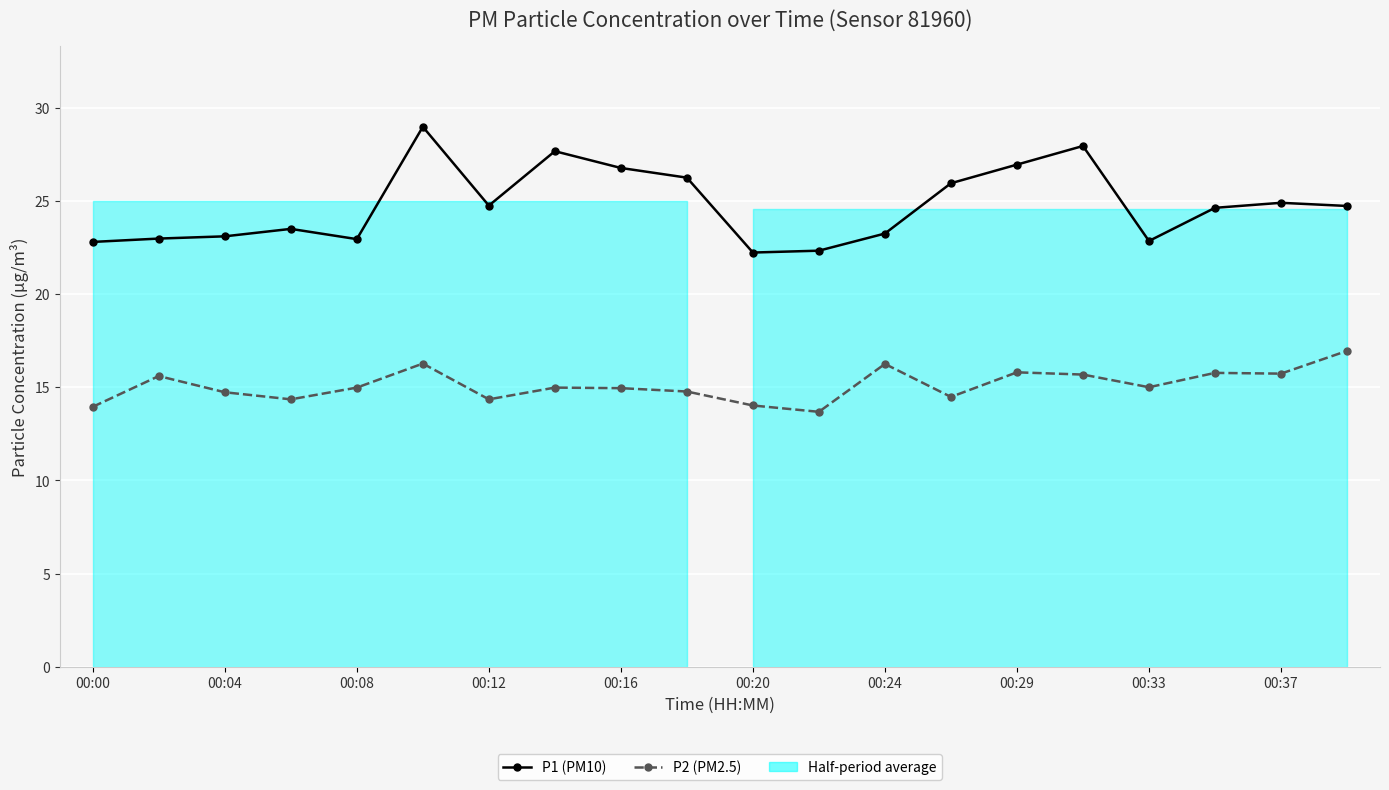

Which series has the largest range (max minus min)?

P1 (PM10)